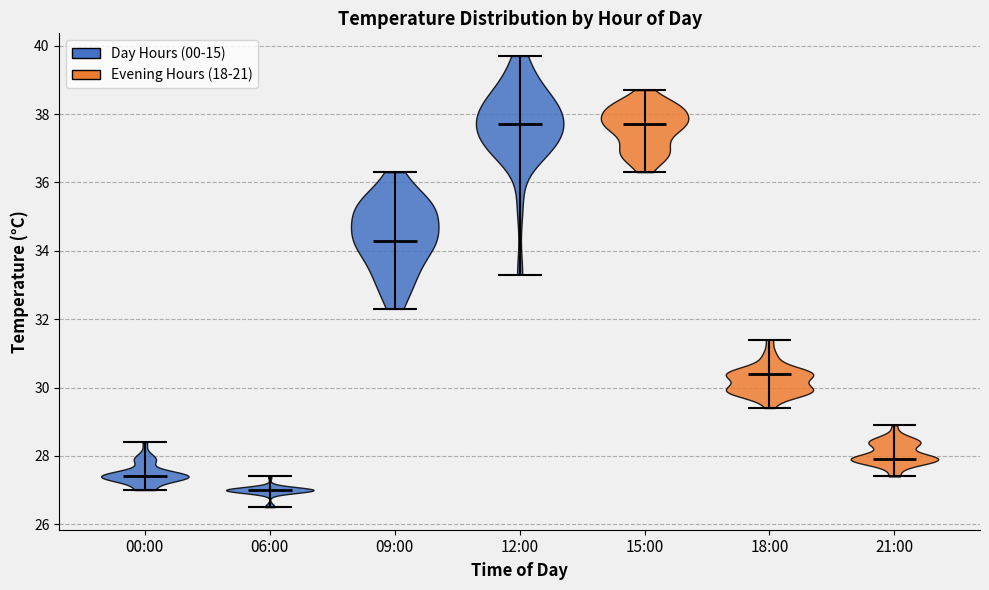

Reading left to right, read every violin against the y-axis: where its median line is, and the lowest and highest points it reaches. The values are not printed on the chart, so give them approximately, as read against the axis.

00:00: median line 27.4, lowest point 27.0, highest point 28.4
06:00: median line 27.0, lowest point 26.6, highest point 27.4
09:00: median line 34.4, lowest point 32.4, highest point 36.4
12:00: median line 37.8, lowest point 33.4, highest point 39.8
15:00: median line 37.8, lowest point 36.4, highest point 38.8
18:00: median line 30.4, lowest point 29.4, highest point 31.4
21:00: median line 28.0, lowest point 27.4, highest point 29.0